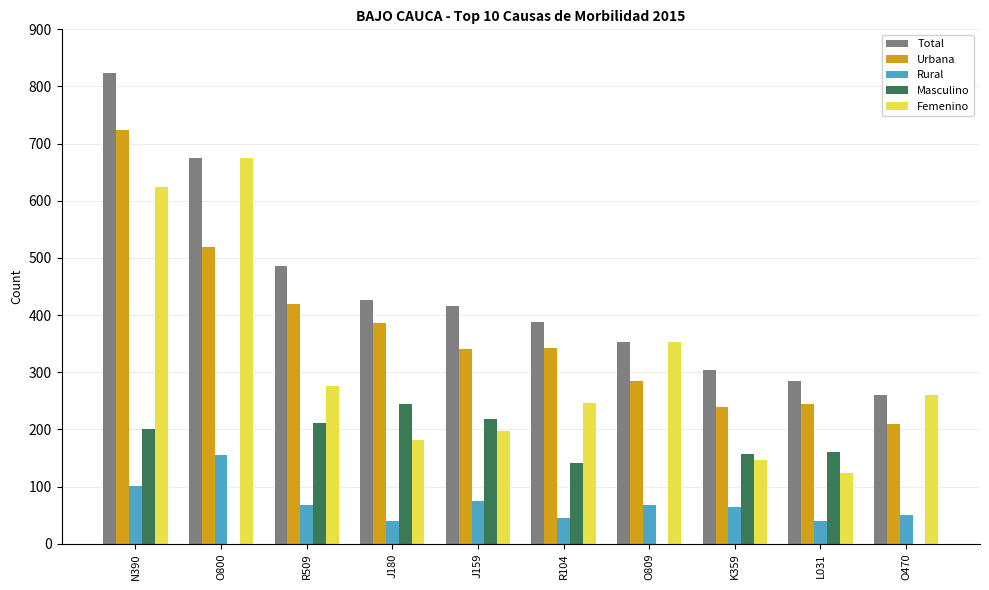

What is the sum of all Rural values?

704